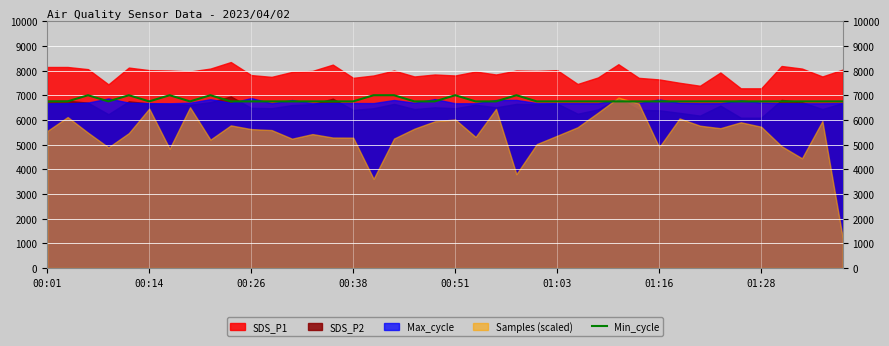

What is the lowest value of the Min_cycle series?

6750